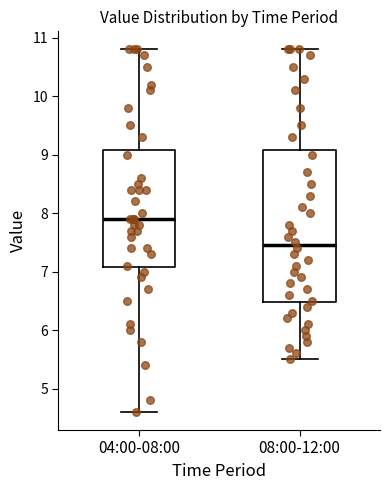

Where does the lower whisker of the box for 08:00-12:00 end on the y-axis? The values are not printed on the chart, so give them approximately, as read against the axis.

5.5